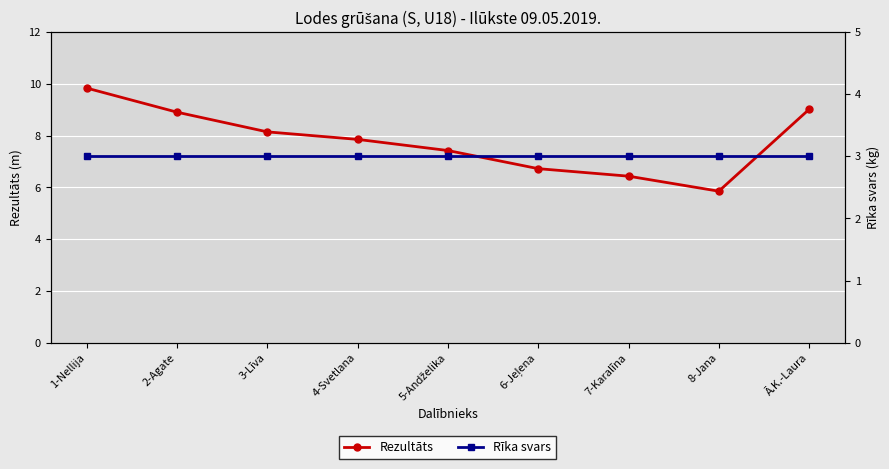

Which series changed the most between 4-Svetlana and 6-Jeļena?

Rezultāts